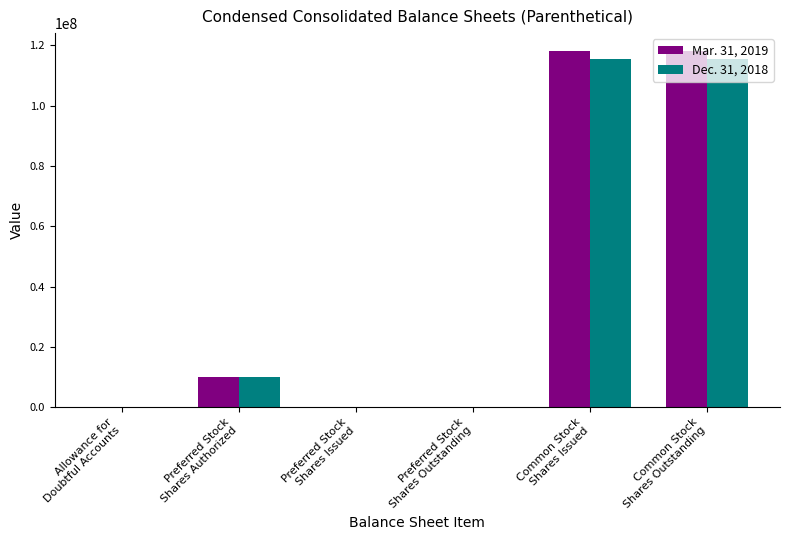

What are all the series names shown in the legend?

Mar. 31, 2019, Dec. 31, 2018